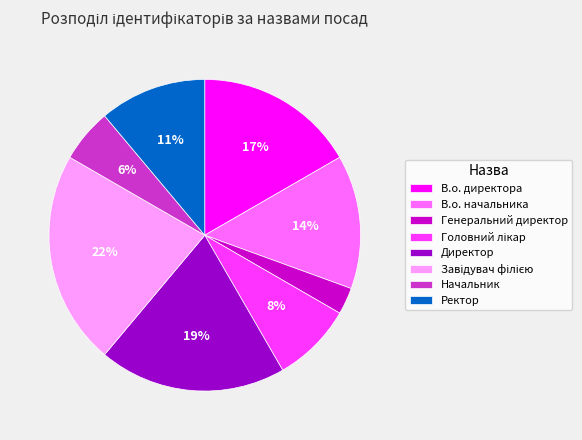

Which category has the smallest portion of the pie?

Генеральний директор